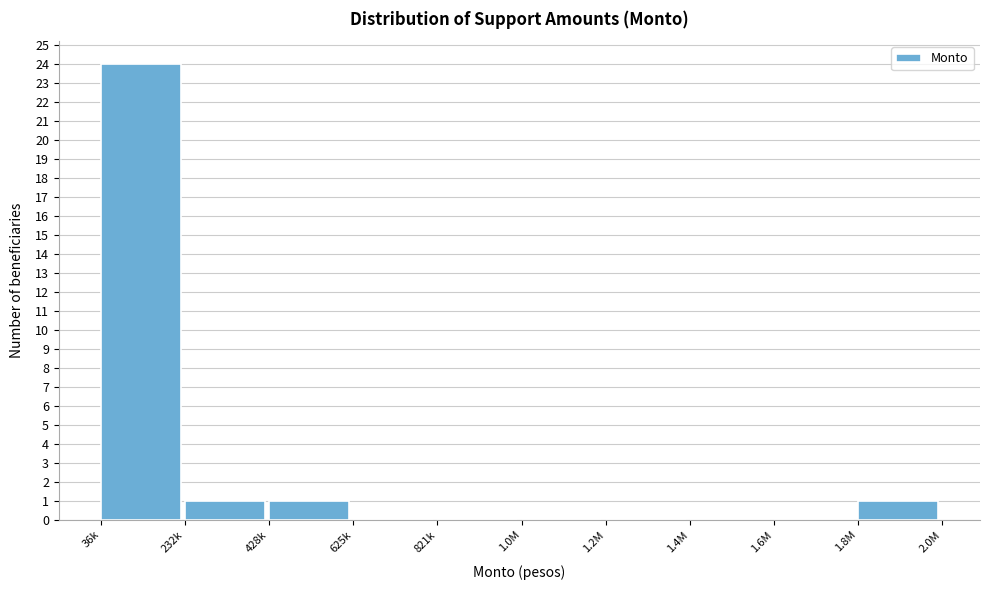

Reading left to right, extract all data points from this chart.

36k=24	232k=1	428k=1	625k=0	821k=0	1.0M=0	1.2M=0	1.4M=0	1.6M=0	1.8M=1